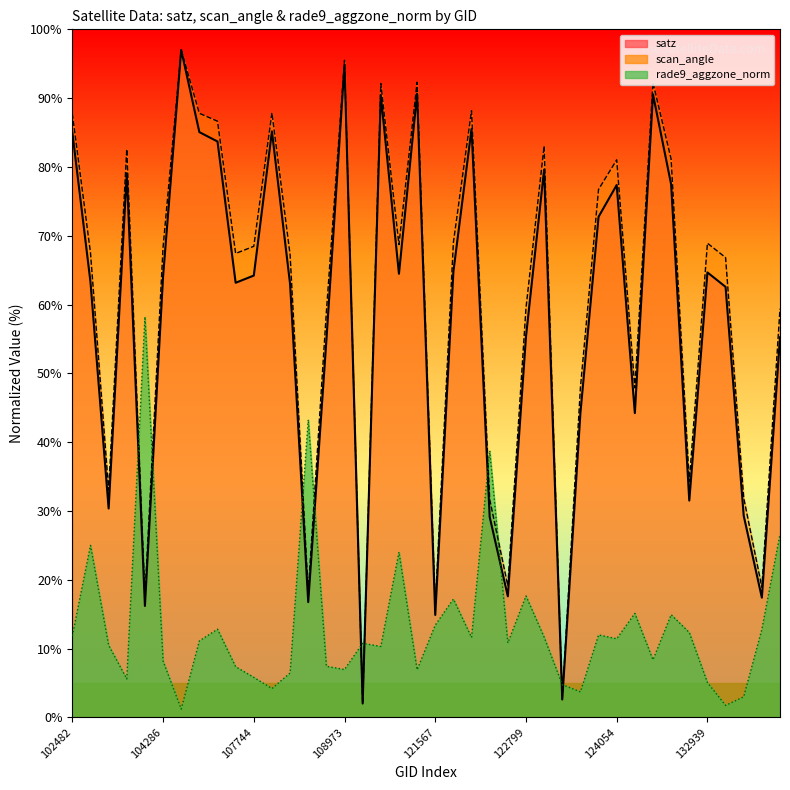

Which category has the highest value in the scan_angle series?

104295